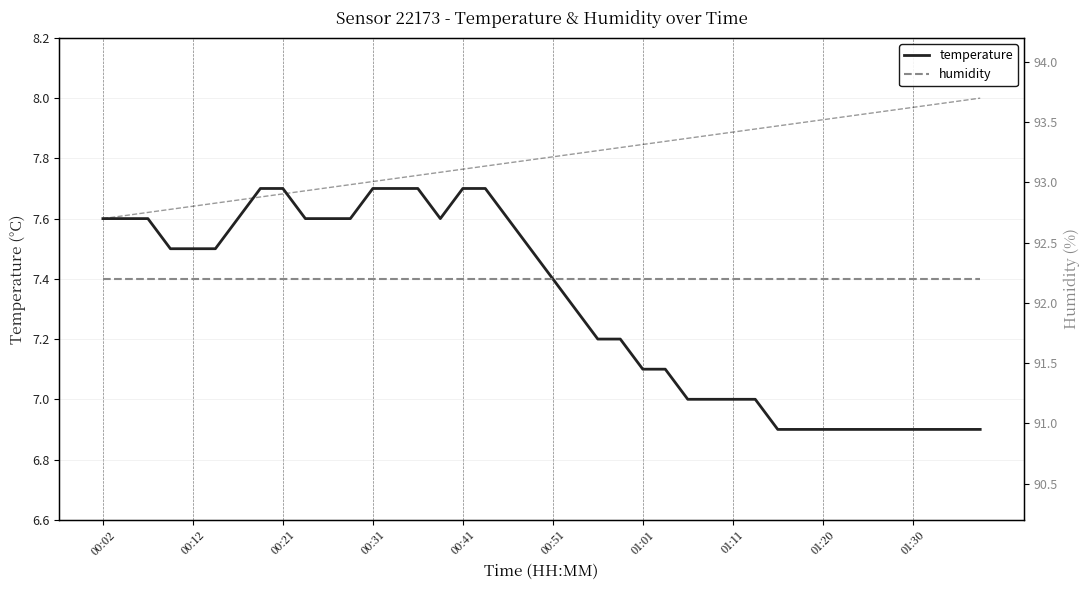

How many temperature values are between 7 and 8?

30